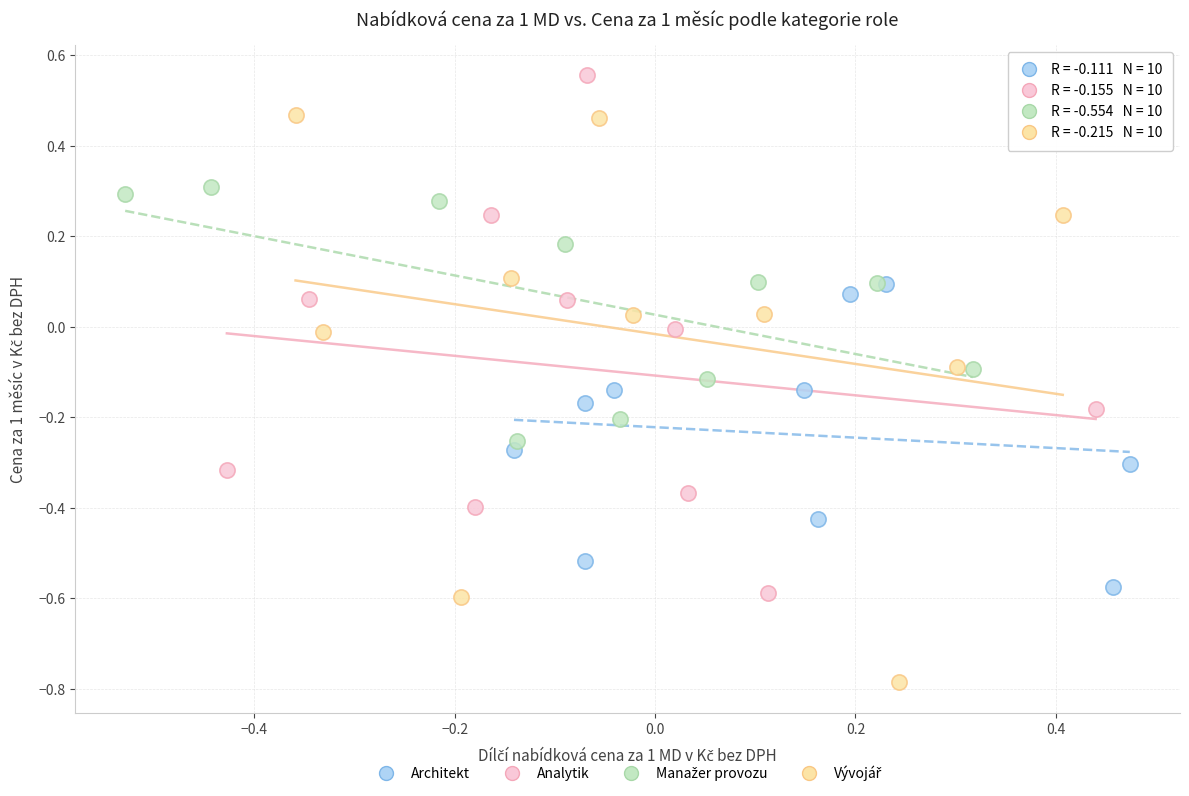

Which series contains the highest Y value?

Analytik